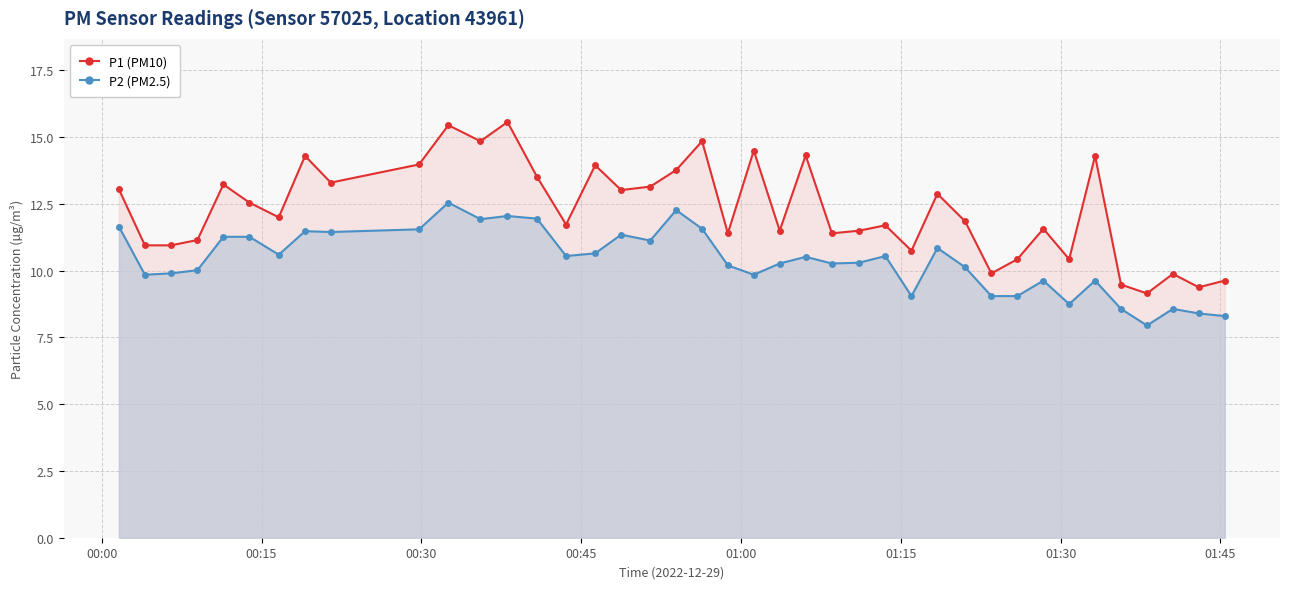

What is the difference between the second highest and second lowest values in the P2 (PM2.5) series?

4.0